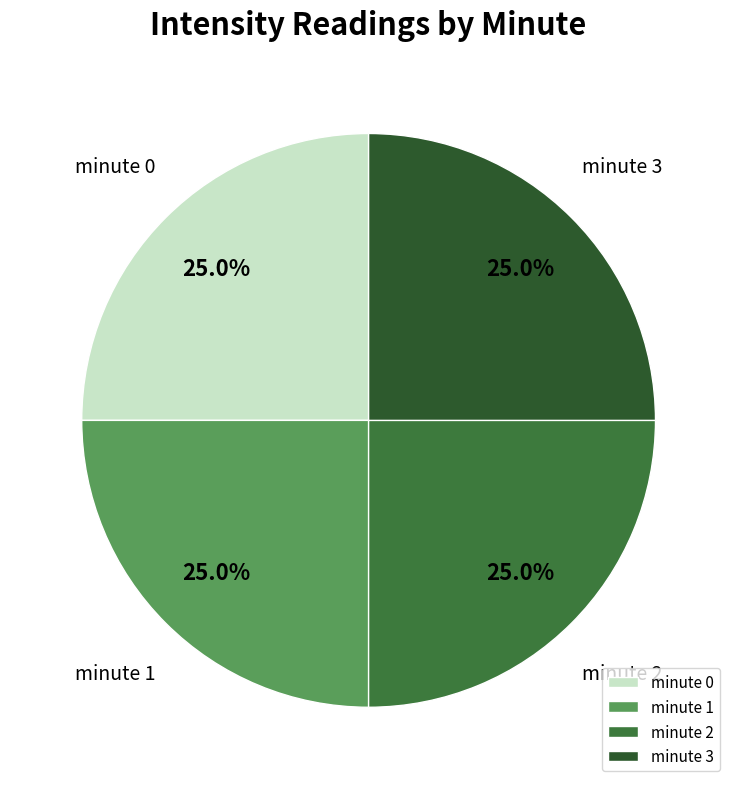

What is the ratio of the value at minute 0 to the value at minute 1?

1.0